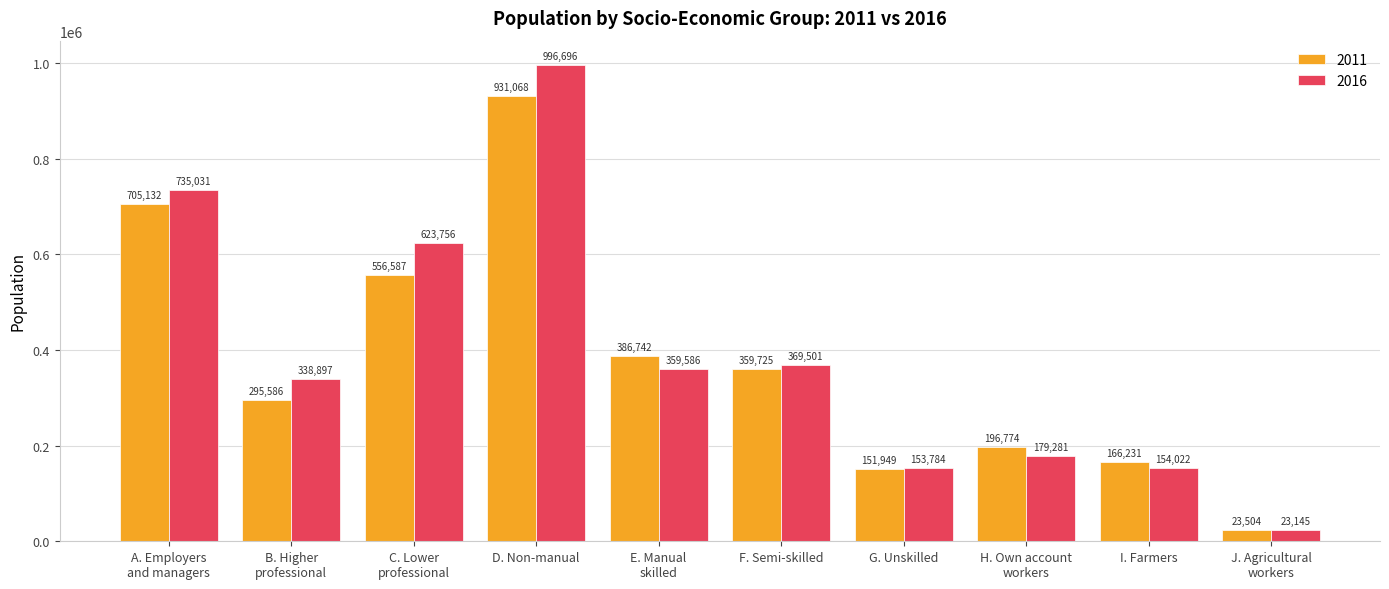

The 2011 series shows 295586 at B. Higher
professional. True or false?

True